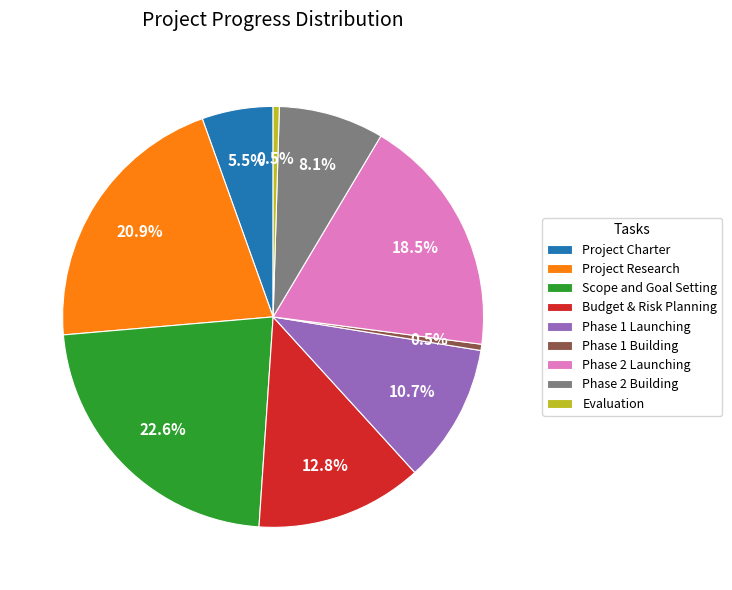

To the nearest percent, what is the difference between the largest and smallest slice percentages?

22%